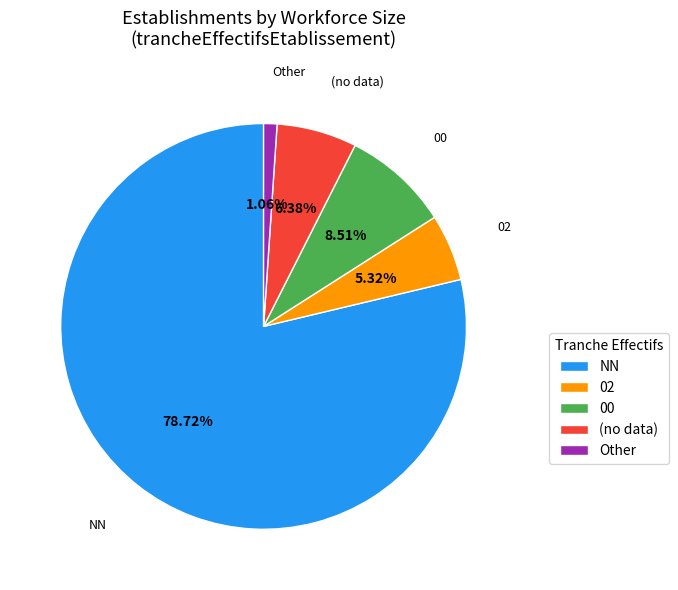

Is there any slice that represents more than half of the pie?

Yes